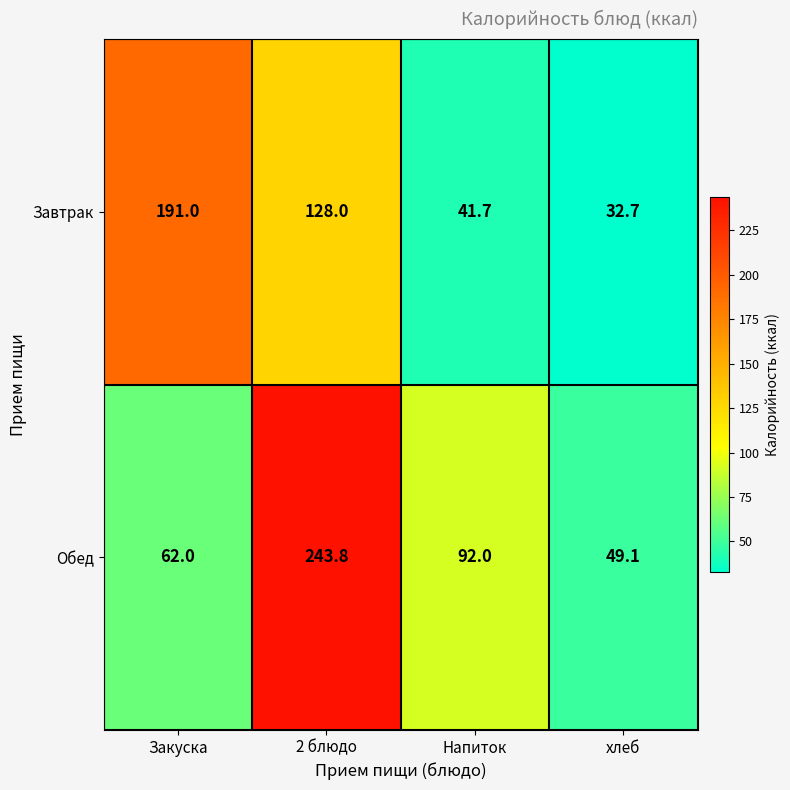

Which series has the widest spread of values?

Обед